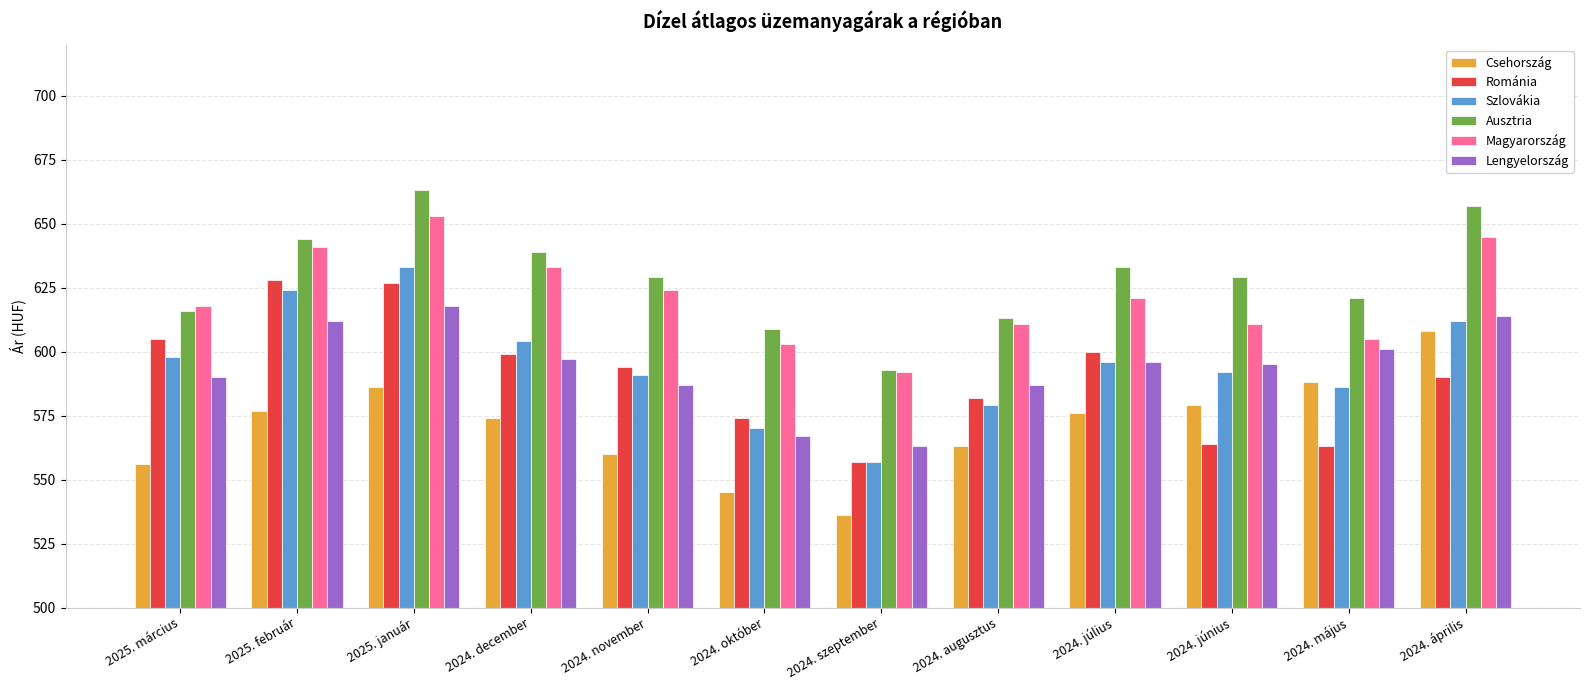

What is the sum of all Csehország values?

6848